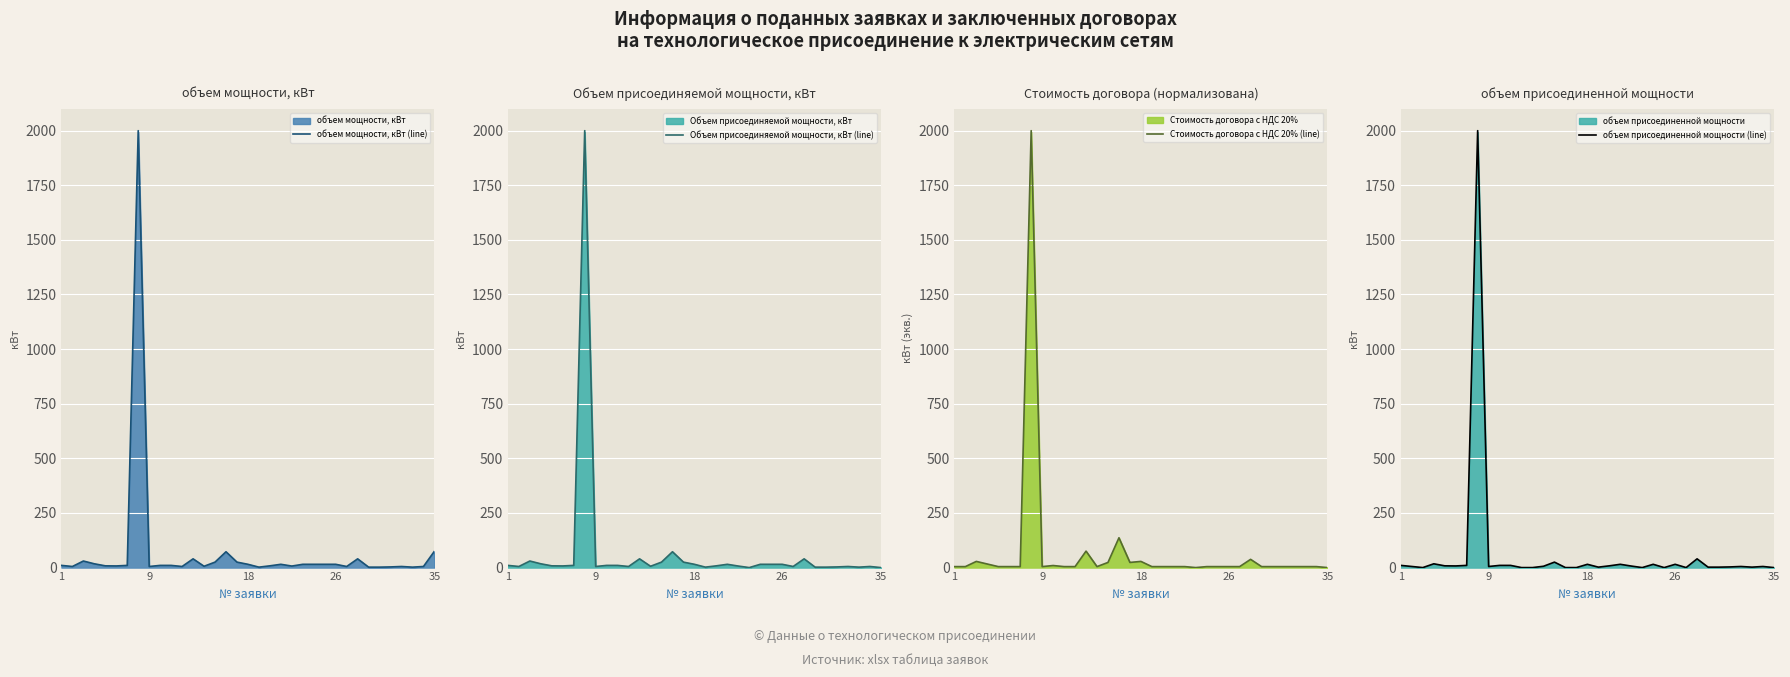

True or false: Объем присоединяемой мощности, кВт (line) and объем мощности, кВт (line) intersect in this chart.

False